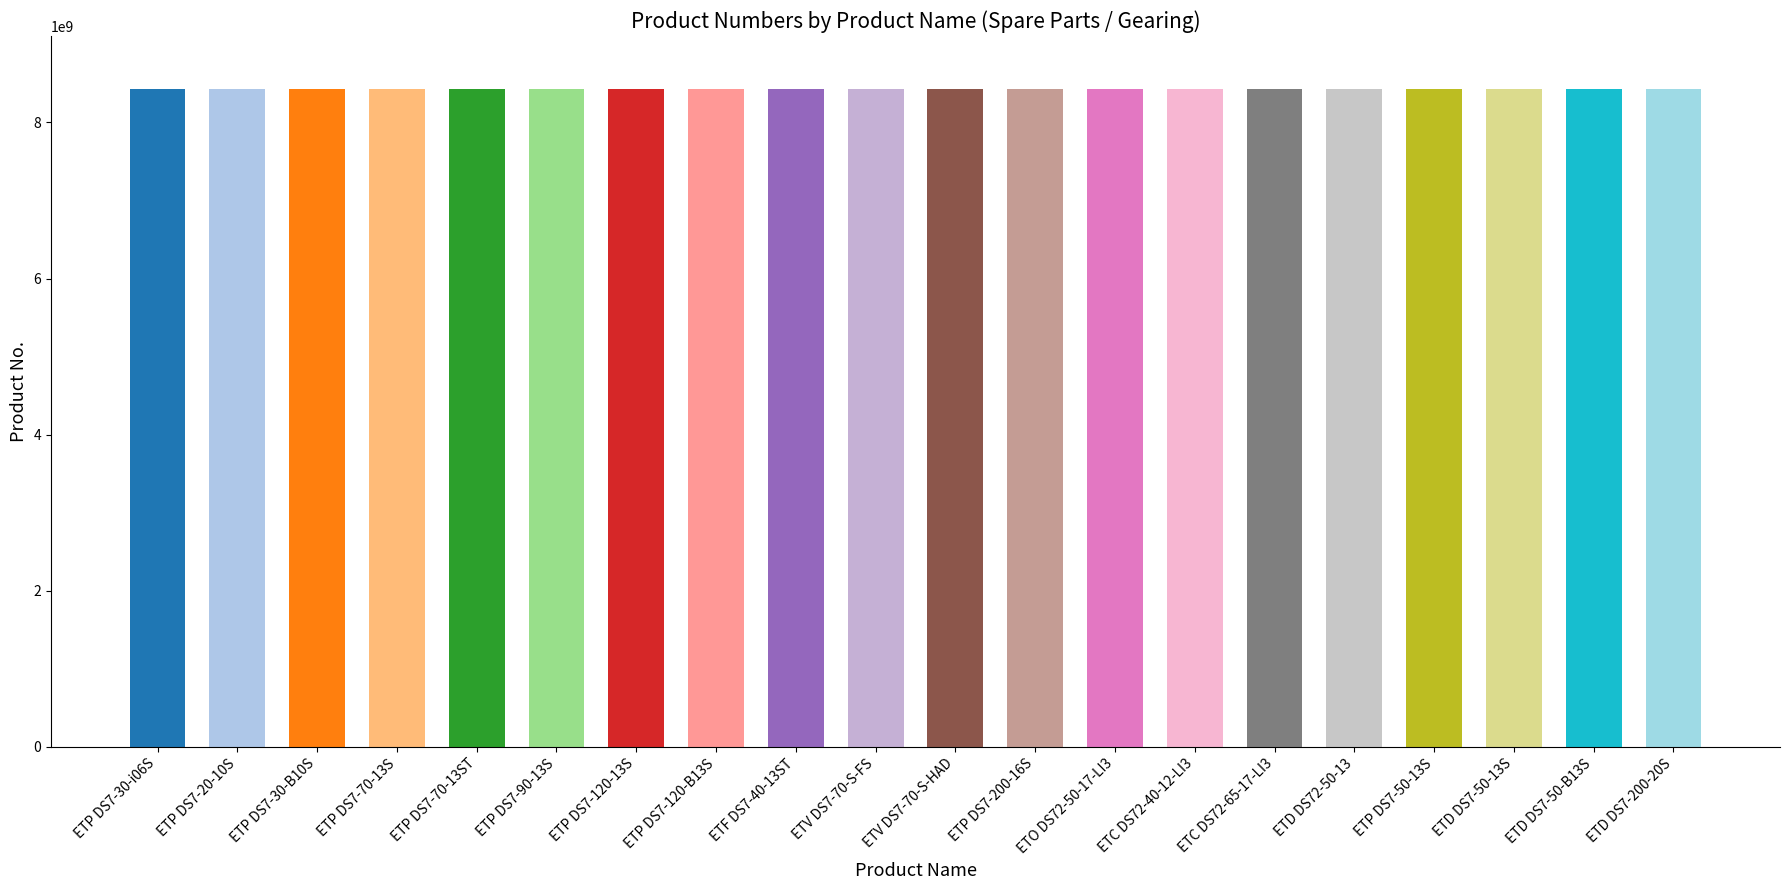

The value at ETP DS7-30-B10S is 5879545240. True or false?

False